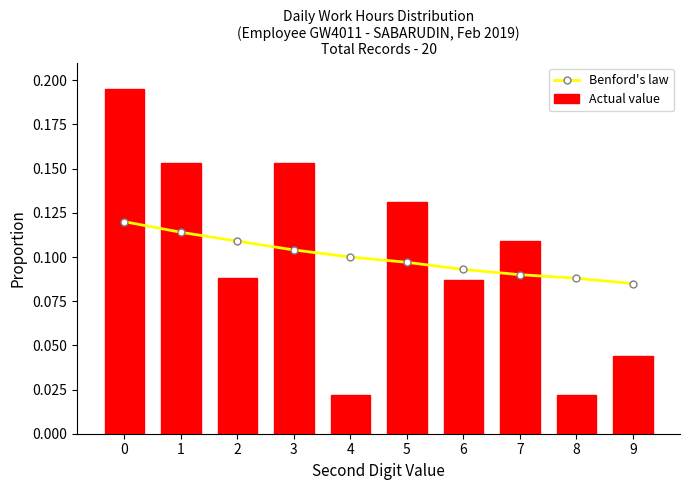

At how many categories does at least one series exceed 0?

10